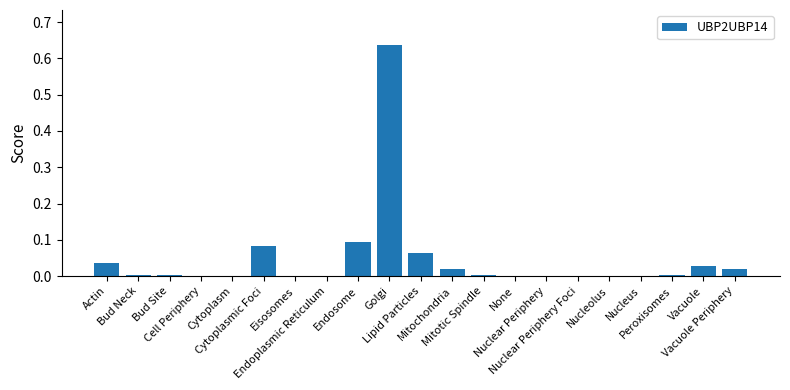

What is the sum of all values?

1.0